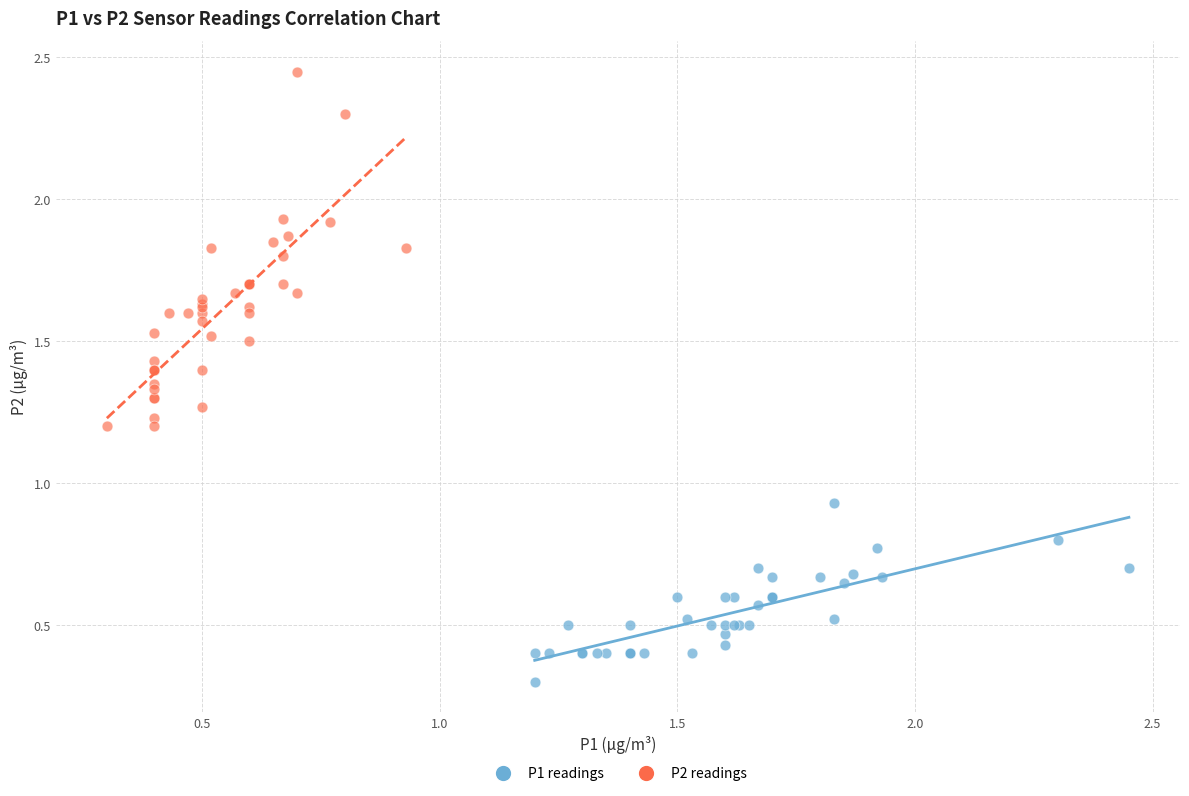

Which series contains the lowest Y value?

P1 readings